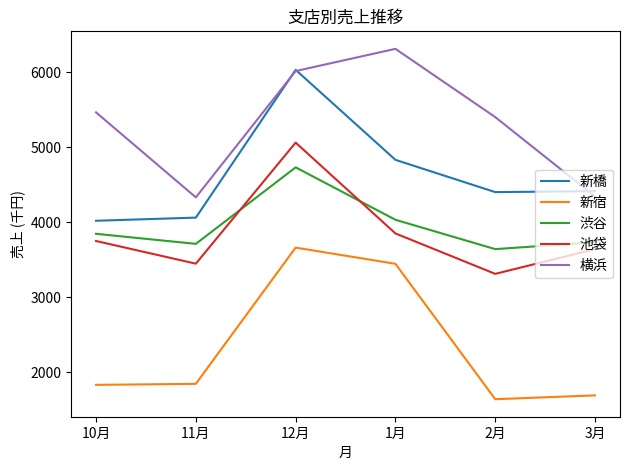

True or false: 新橋 has more than 0 points higher than both neighbors.

True